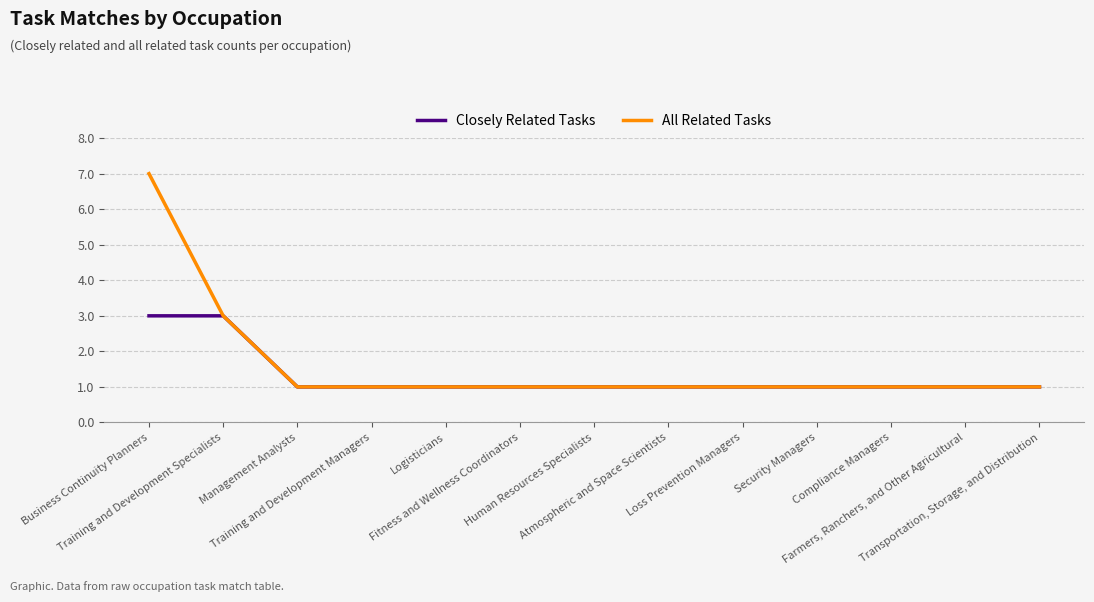

Count the Closely Related Tasks values in the range 1 to 2.

11